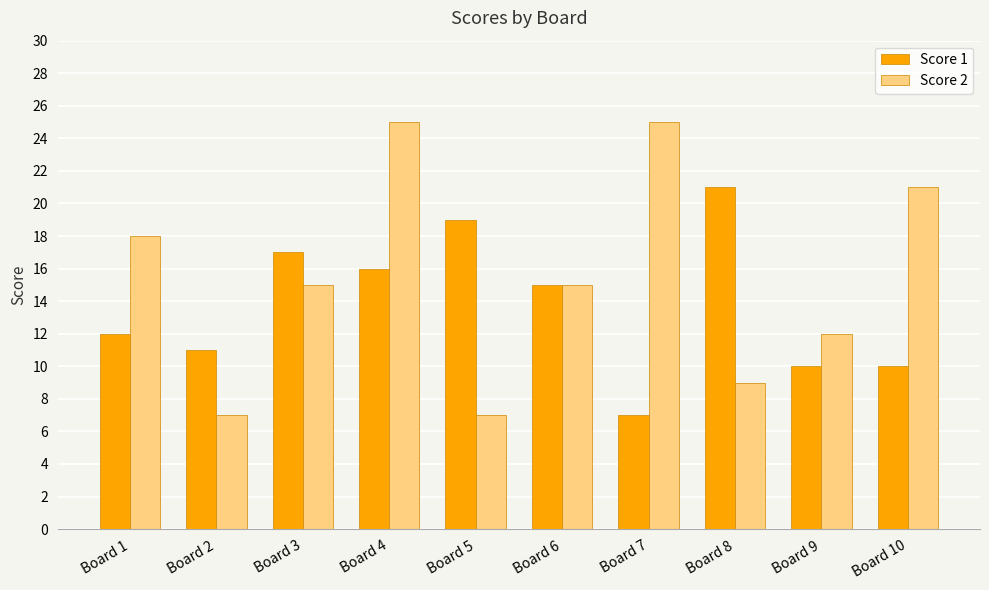

Are the bars horizontal?

No